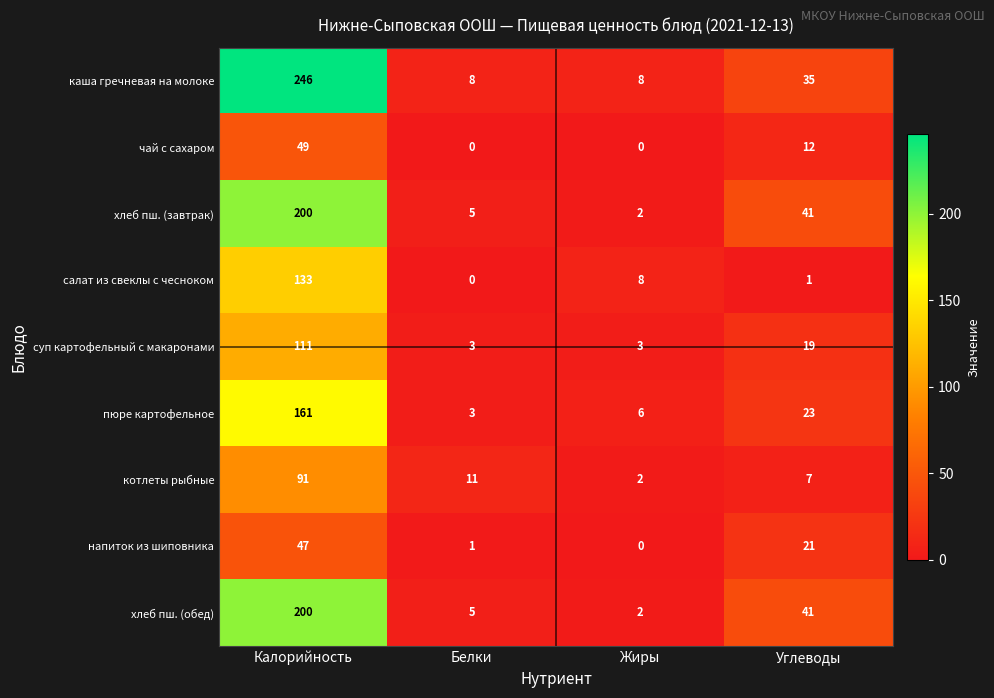

At which label is напиток из шиповника closest to 23?

Углеводы